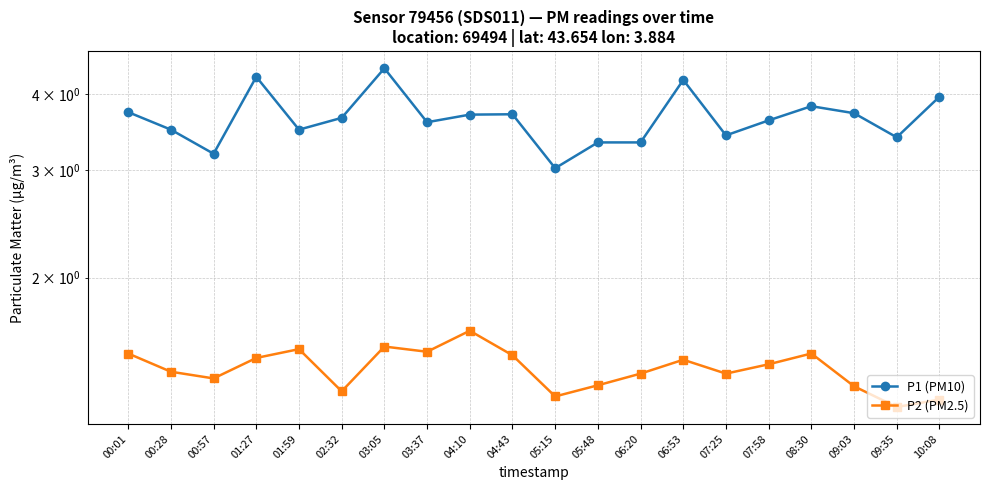

List the labels in order of P2 (PM2.5) value, largest first.

04:10, 03:05, 01:59, 03:37, 00:01, 08:30, 04:43, 01:27, 06:53, 07:58, 00:28, 06:20, 07:25, 00:57, 05:48, 09:03, 02:32, 05:15, 10:08, 09:35